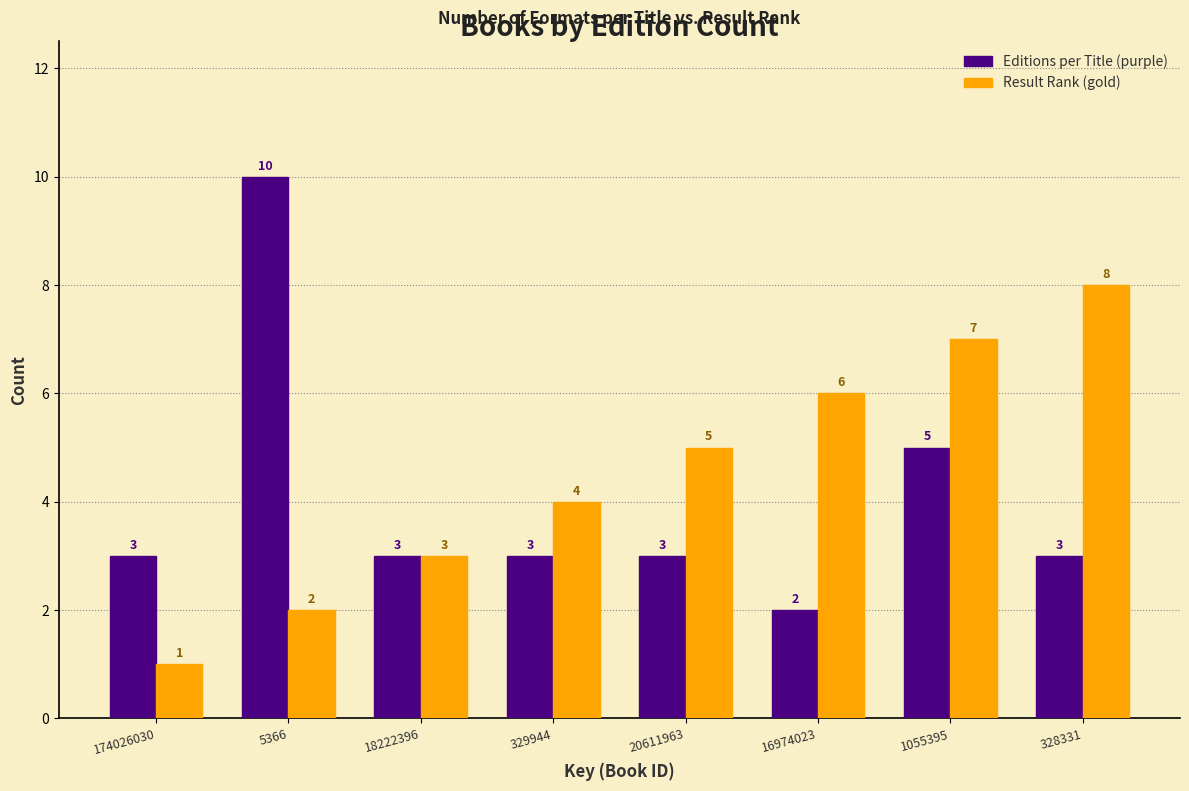

Reading left to right, what are all the values shown in this chart?

Editions per Title (purple): 174026030=3	5366=10	18222396=3	329944=3	20611963=3	16974023=2	1055395=5	328331=3
Result Rank (gold): 174026030=1	5366=2	18222396=3	329944=4	20611963=5	16974023=6	1055395=7	328331=8